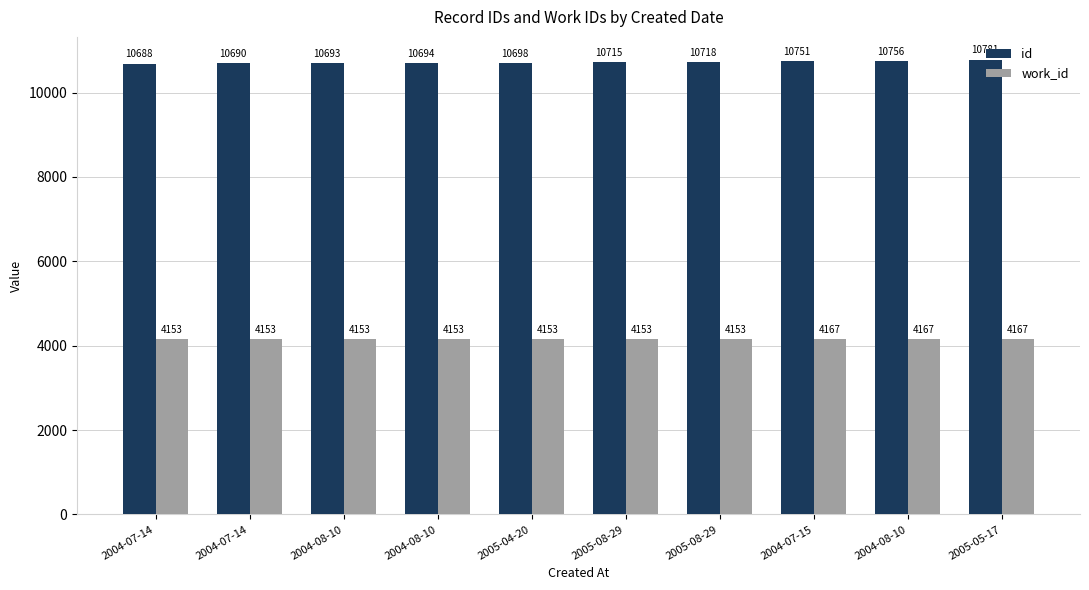

Reading left to right, extract all data points from this chart.

id: 2004-07-14=10688	2004-07-14=10690	2004-08-10=10693	2004-08-10=10694	2005-04-20=10698	2005-08-29=10715	2005-08-29=10718	2004-07-15=10751	2004-08-10=10756	2005-05-17=10781
work_id: 2004-07-14=4153	2004-07-14=4153	2004-08-10=4153	2004-08-10=4153	2005-04-20=4153	2005-08-29=4153	2005-08-29=4153	2004-07-15=4167	2004-08-10=4167	2005-05-17=4167